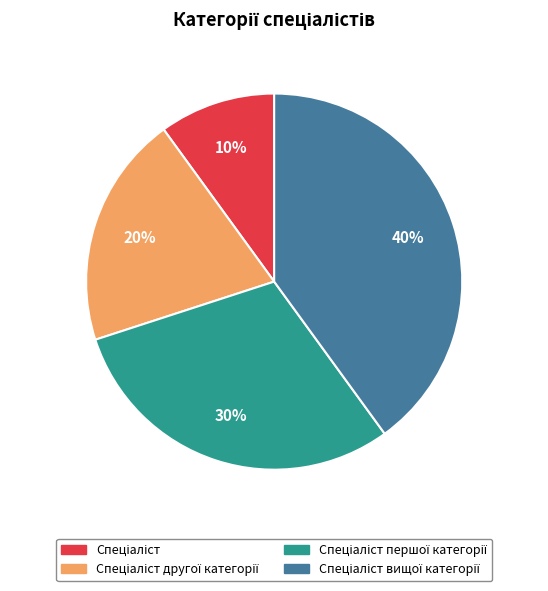

Is there any slice that represents more than half of the pie?

No